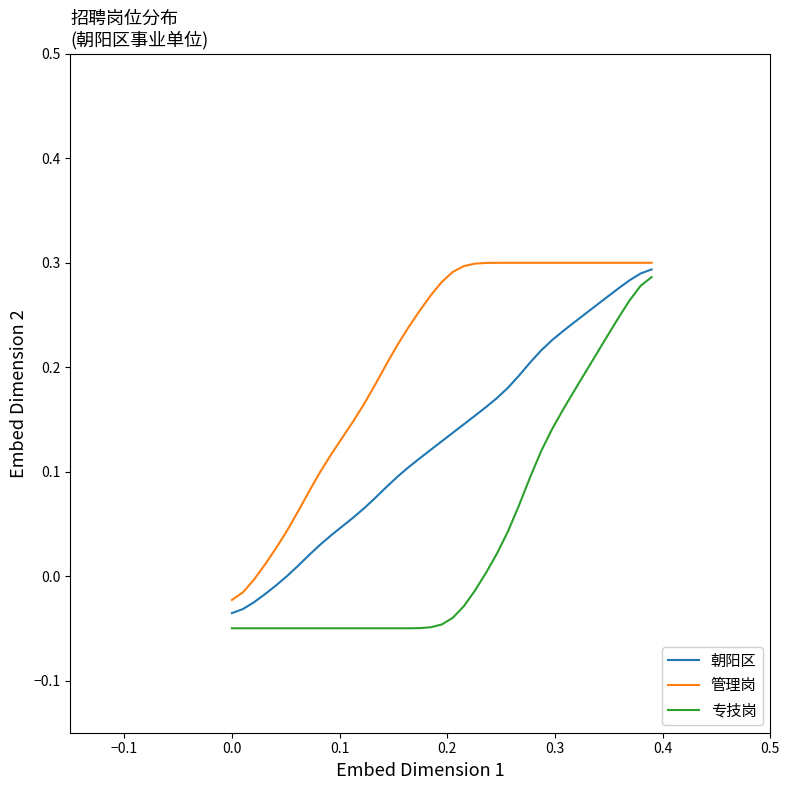

What are all the series names shown in the legend?

朝阳区, 管理岗, 专技岗